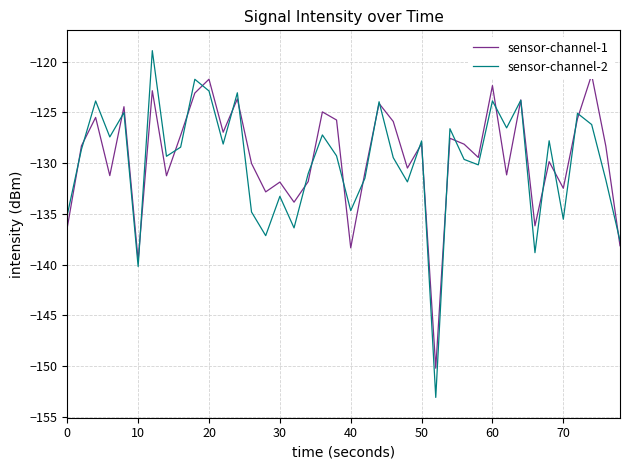

Is it true that sensor-channel-2 equals -122.9 at 20?

True